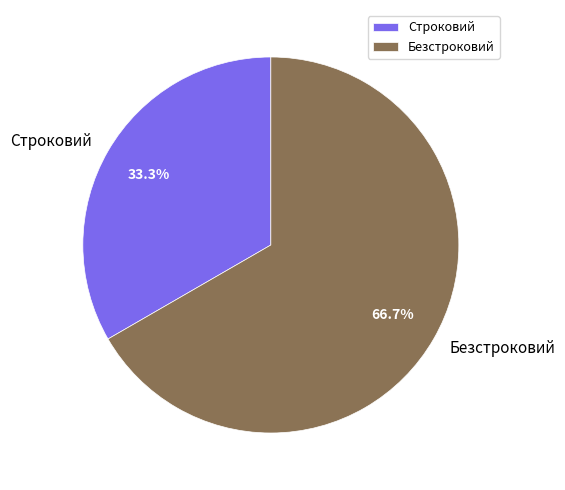

Rank the categories by value from lowest to highest.

Строковий, Безстроковий